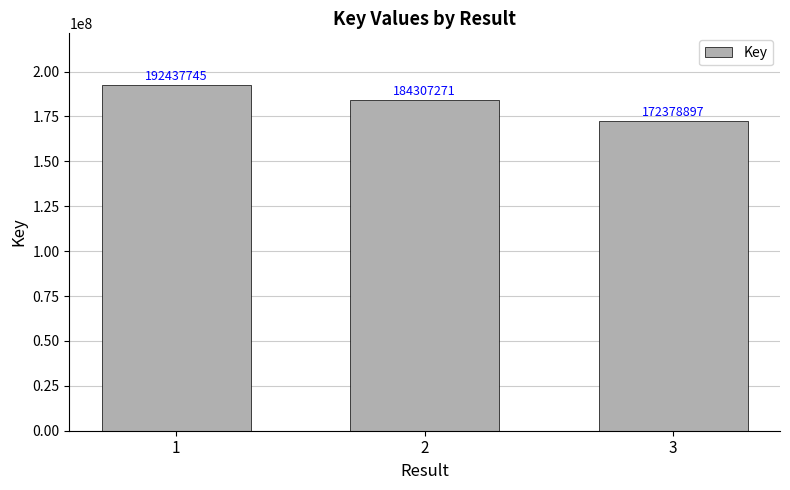

Count the values in the range 172378897 to 192437745.

3